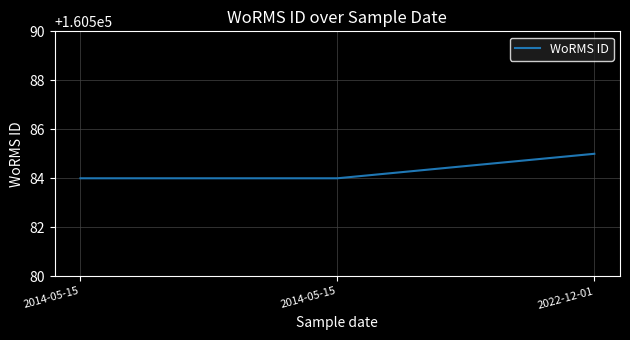

The value at 2014-05-15 is 239988. True or false?

False